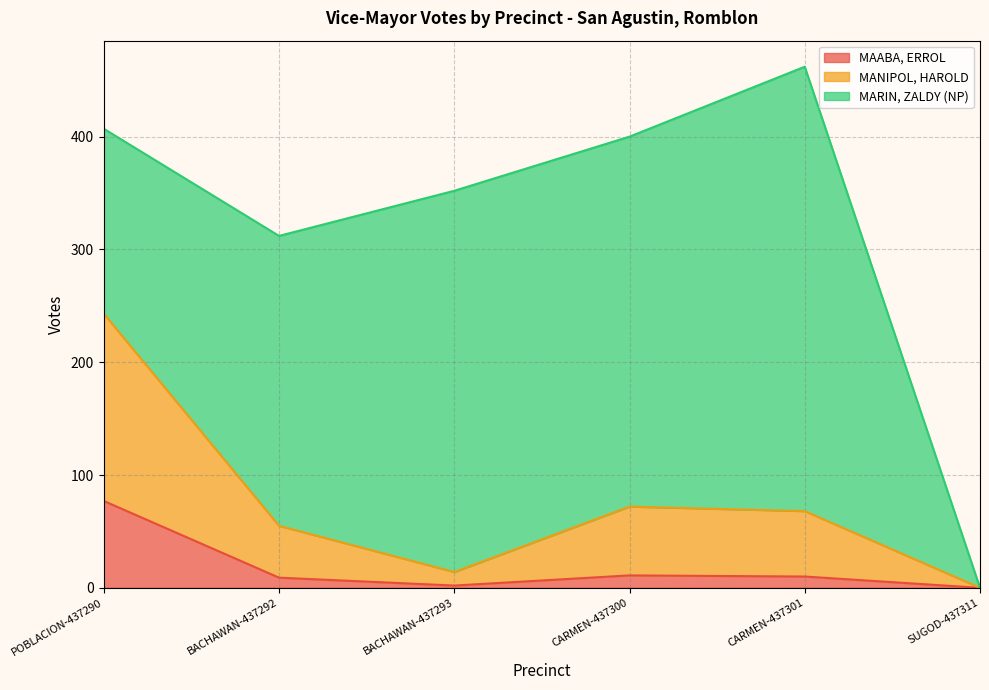

What is the total value across all series at CARMEN-437300?

400